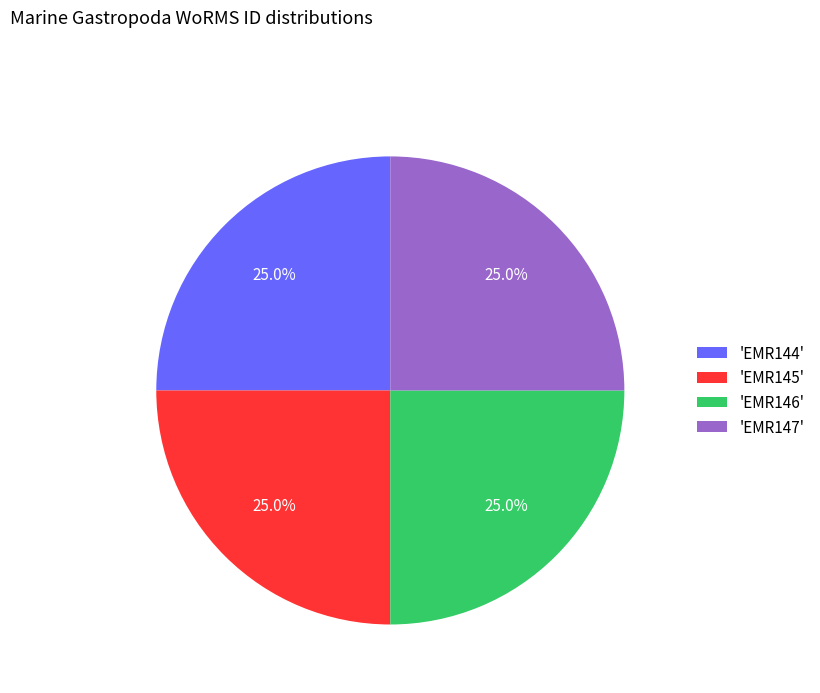

Combined, what portion of the pie is 'EMR144' and 'EMR146'?

50.0%